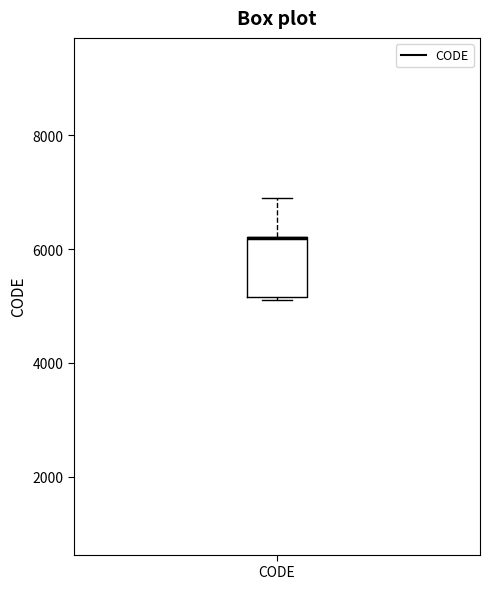

Where is the lower edge of the box for CODE on the y-axis? The values are not printed on the chart, so give them approximately, as read against the axis.

5200